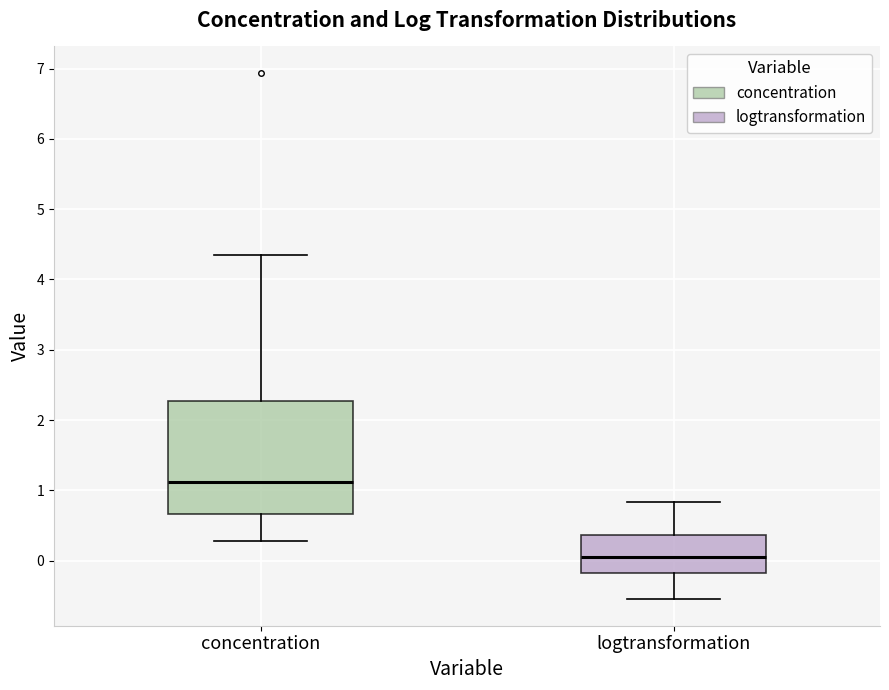

Comparing the boxes themselves (not the whiskers), which one is the tallest?

concentration